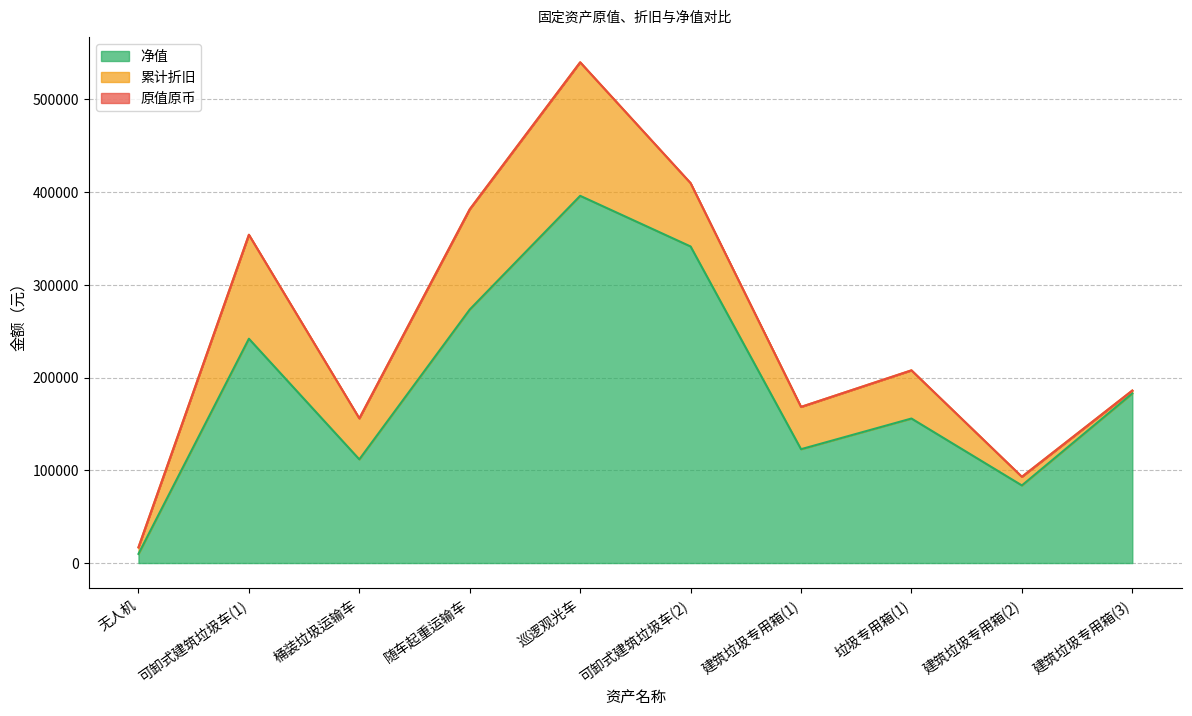

How many lines are shown in the chart?

3